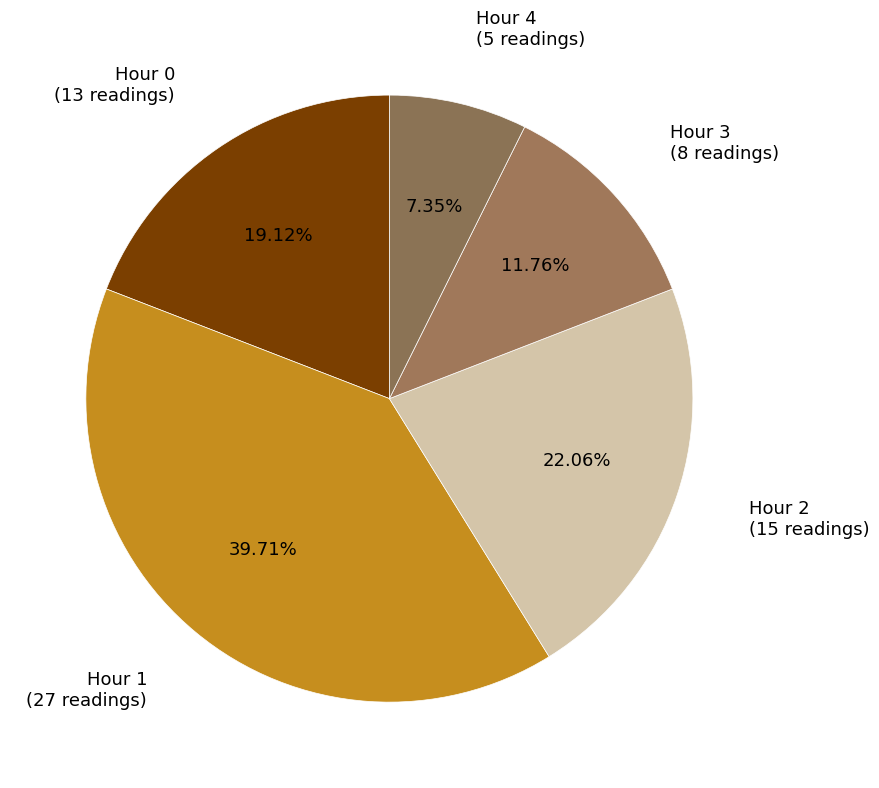

Do Hour 0 and Hour 4 together represent more than half of the pie?

No